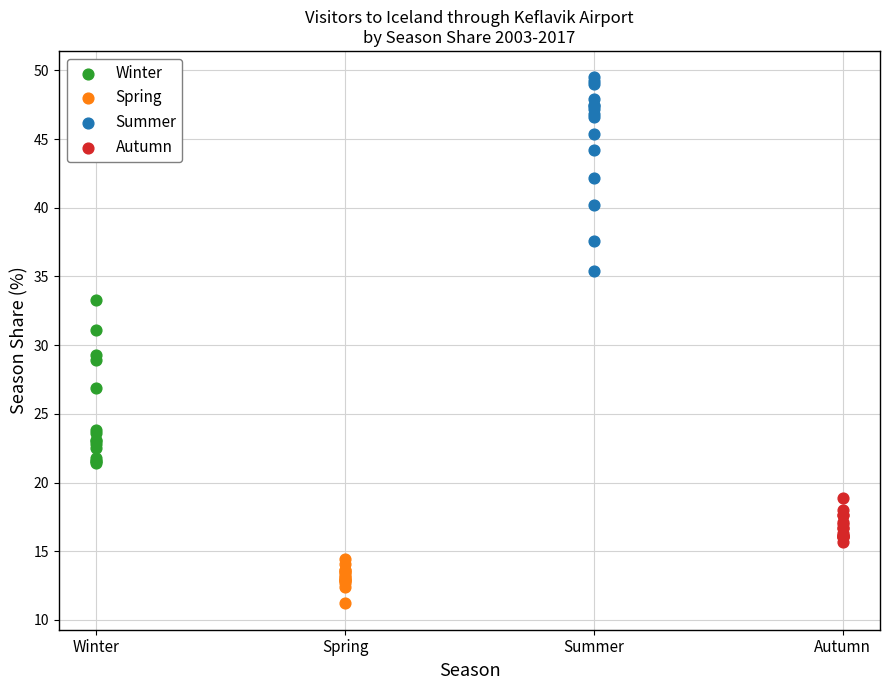

Which series has the widest spread of Y values?

Summer